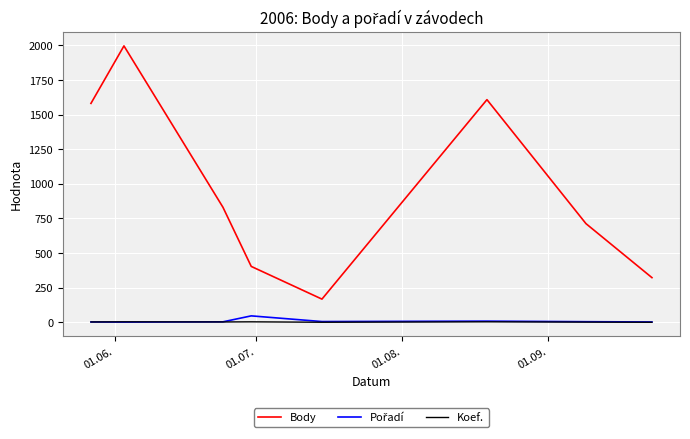

True or false: Body and Koef. intersect in this chart.

False